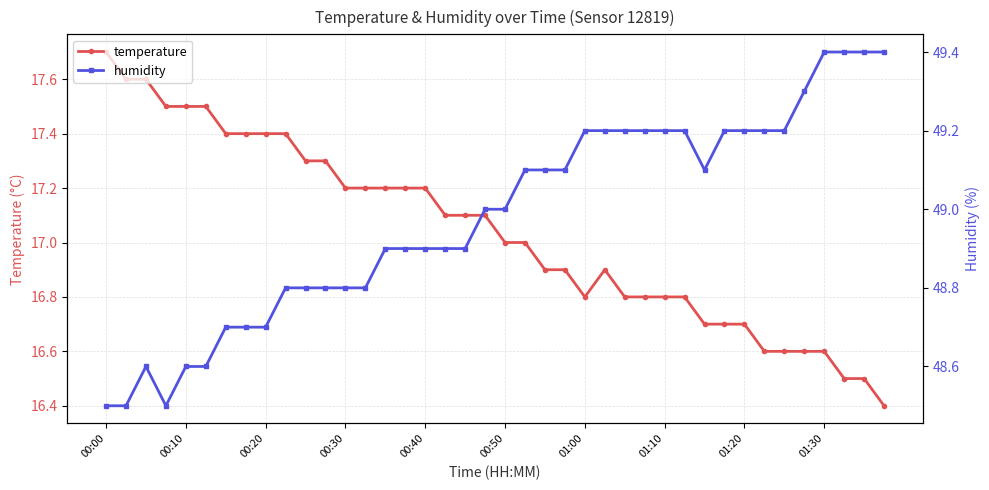

What is the average value of the temperature series?

17.0